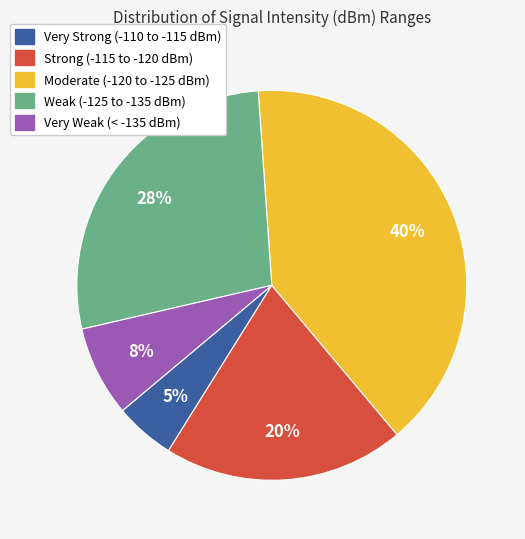

Does any single category account for the majority?

No